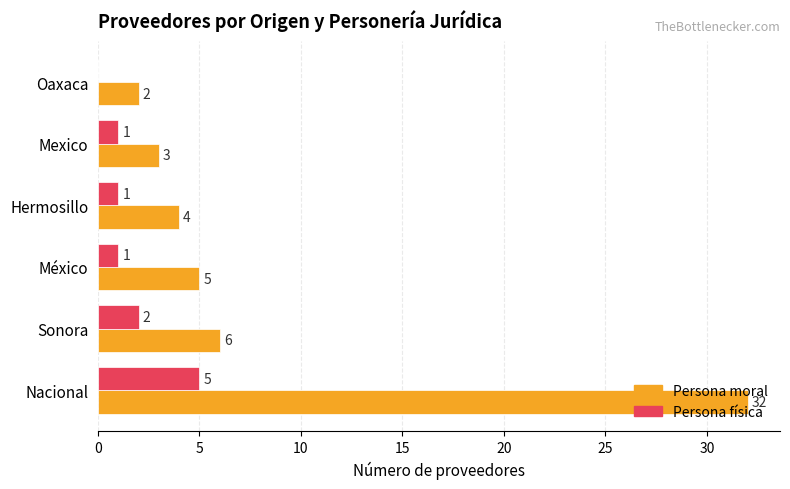

At which category is the sum across all series the highest?

Nacional